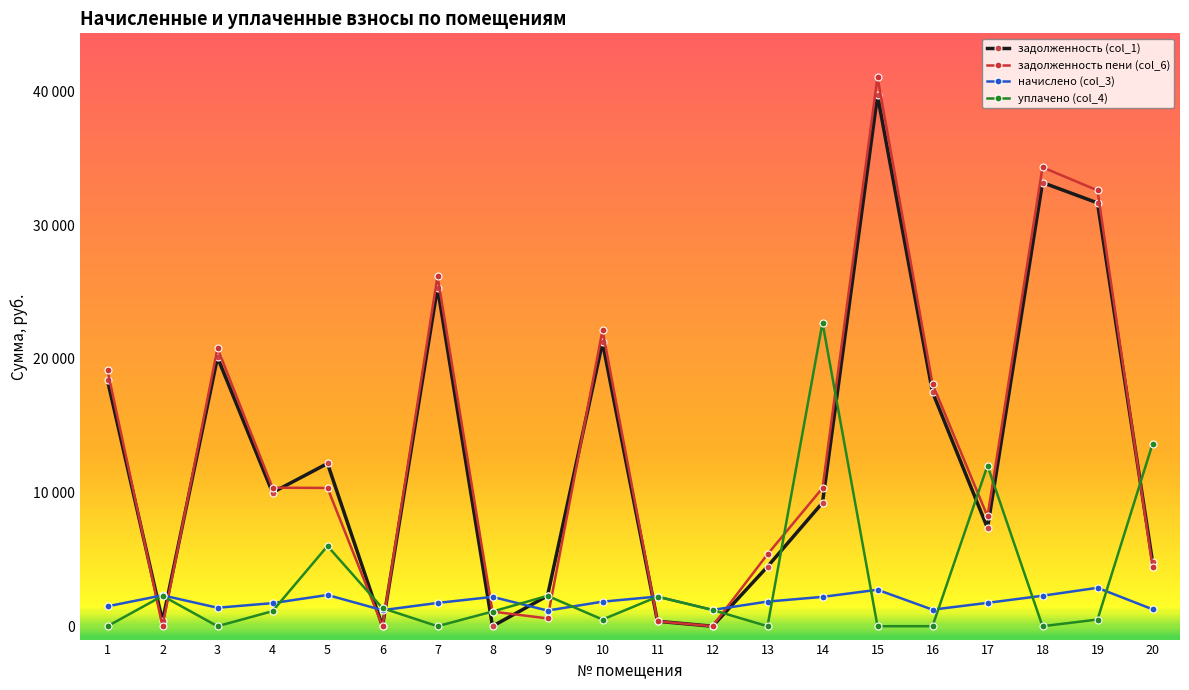

Rank the series by their maximum value, from highest to lowest.

задолженность пени (col_6), задолженность (col_1), уплачено (col_4), начислено (col_3)